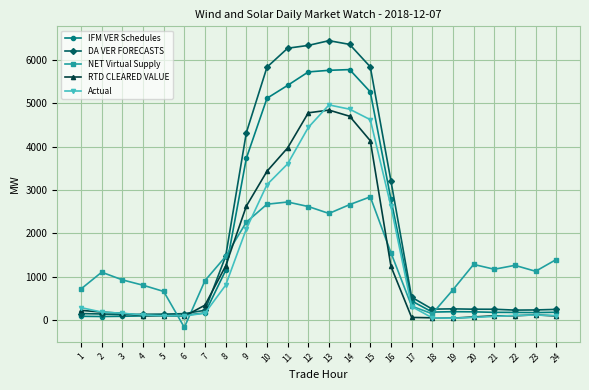

Which series has the largest total across all categories?

DA VER FORECASTS